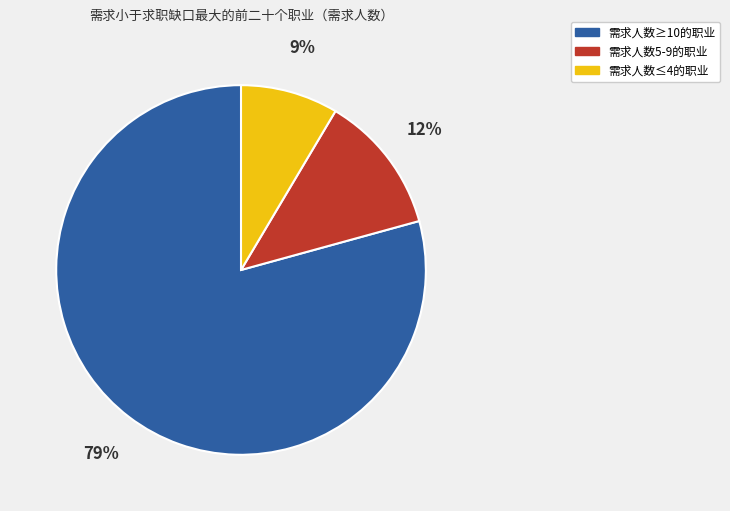

To the nearest percent, what is the average slice percentage?

33%